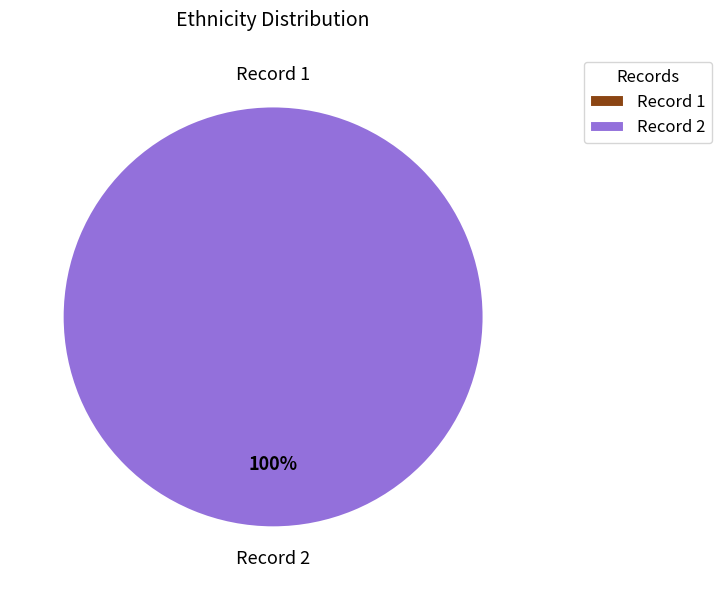

To the nearest percent, what portion does 2 represent?

100%